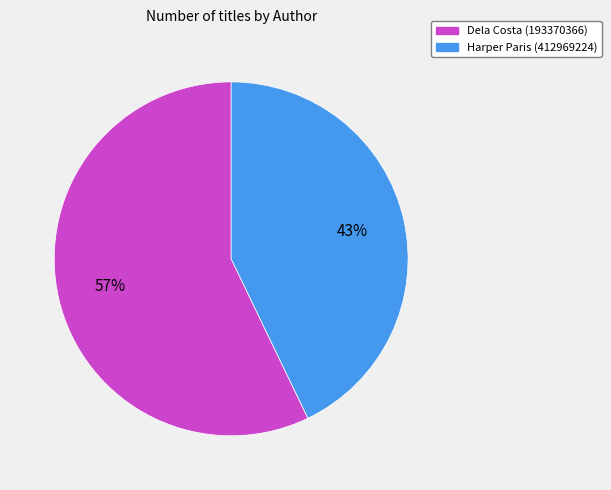

Is there a majority slice in this chart?

Yes